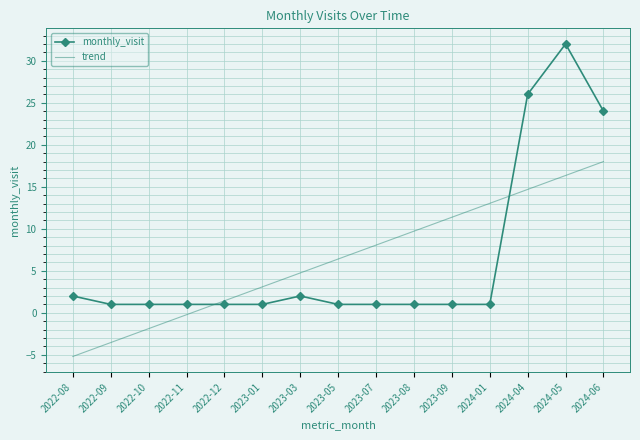

What position from the right is 2022-12?

11